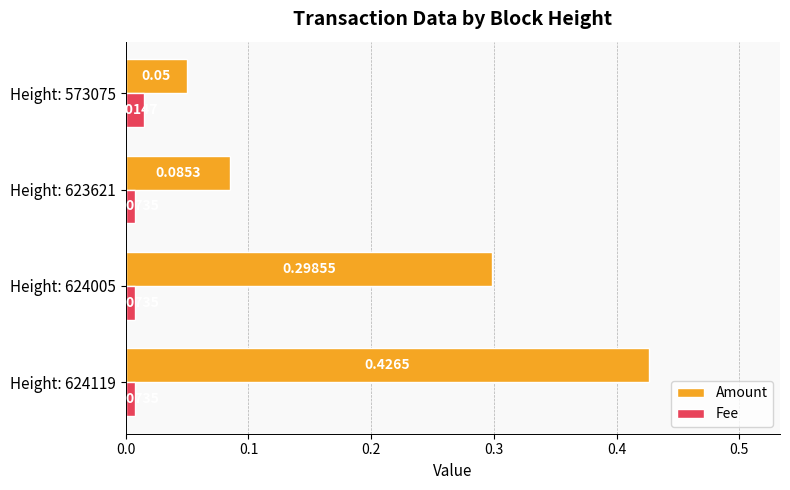

Rank the series by their maximum value, from highest to lowest.

Amount, Fee